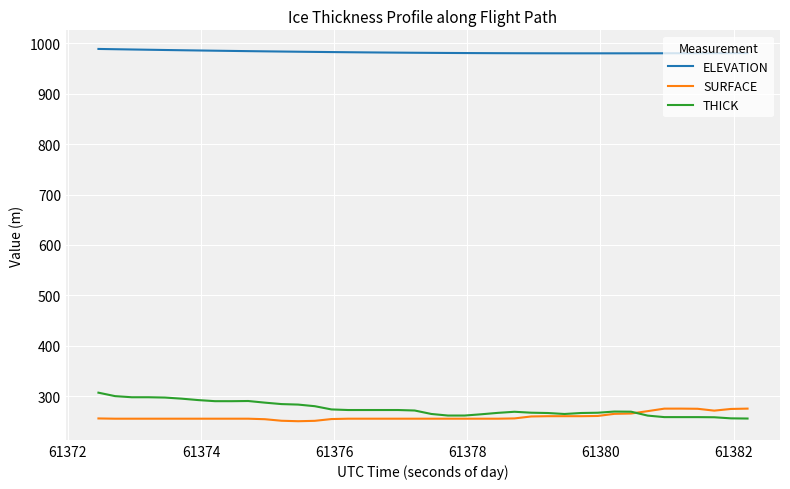

At how many categories does at least one series exceed 890?

40